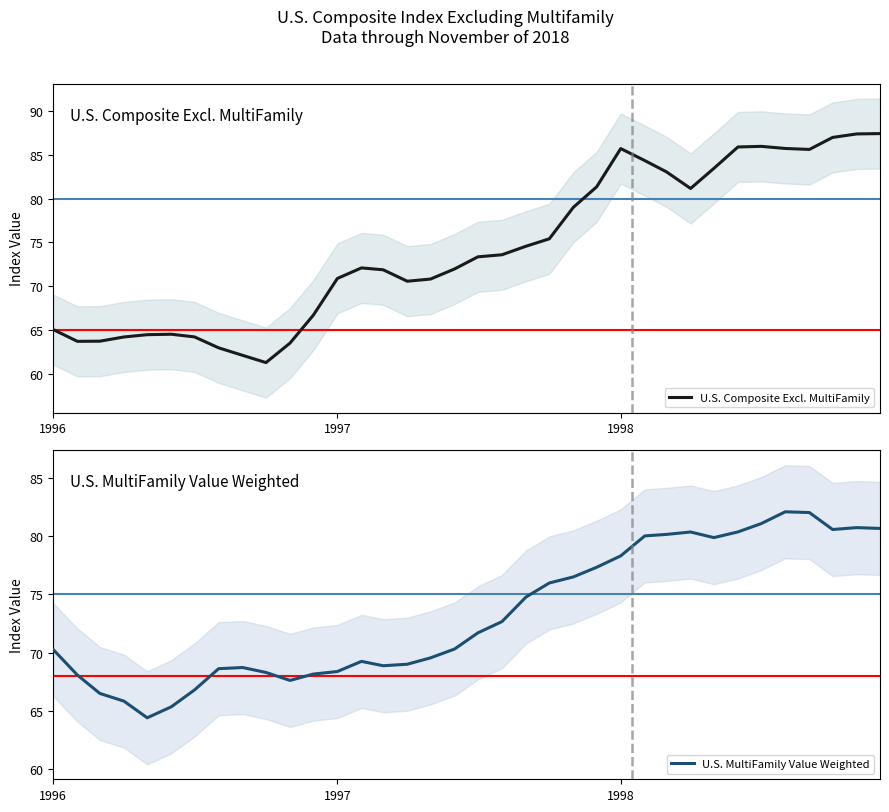

What is the lowest value of the U.S. MultiFamily Value Weighted series?

64.4